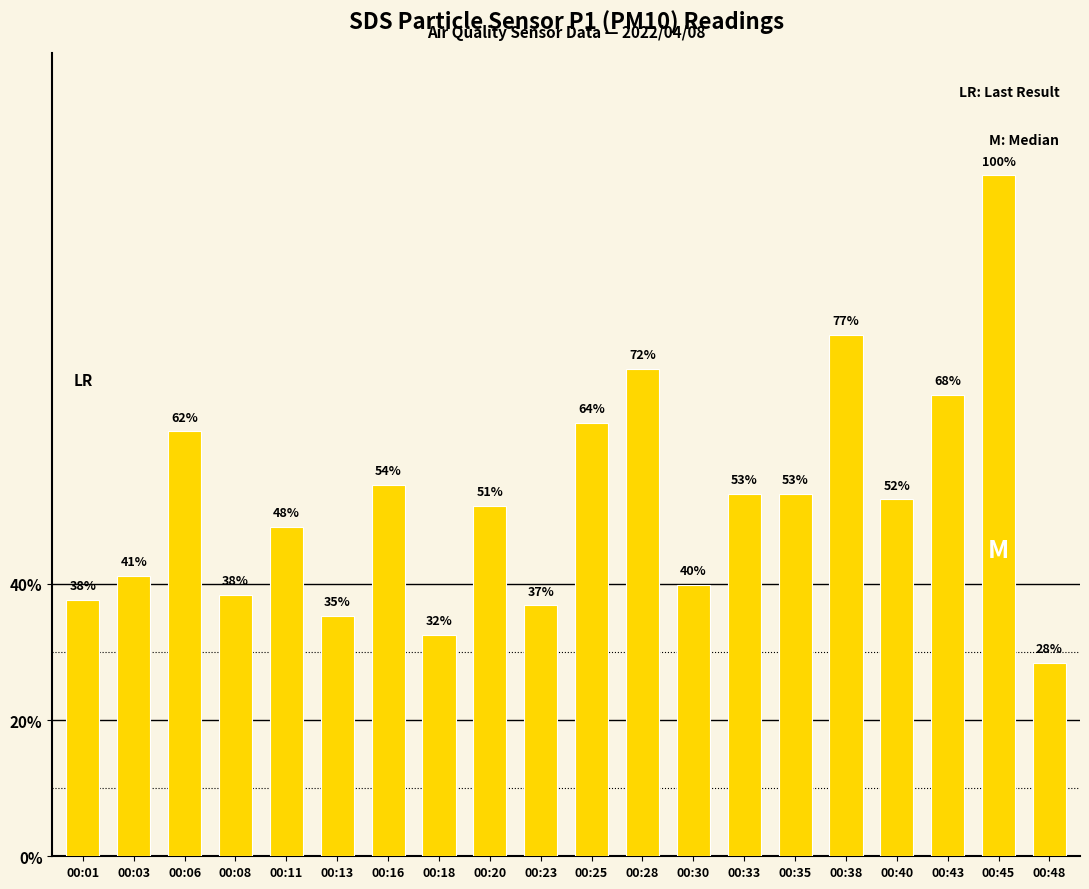

Rank the categories by value from lowest to highest.

00:48, 00:18, 00:13, 00:23, 00:01, 00:08, 00:30, 00:03, 00:11, 00:20, 00:40, 00:33, 00:35, 00:16, 00:06, 00:25, 00:43, 00:28, 00:38, 00:45